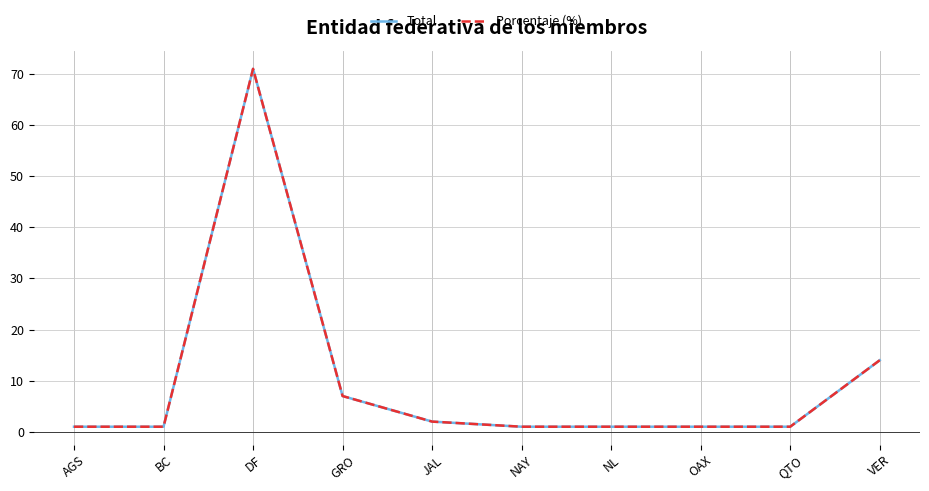

Is this an area chart (filled region under the line)?

No